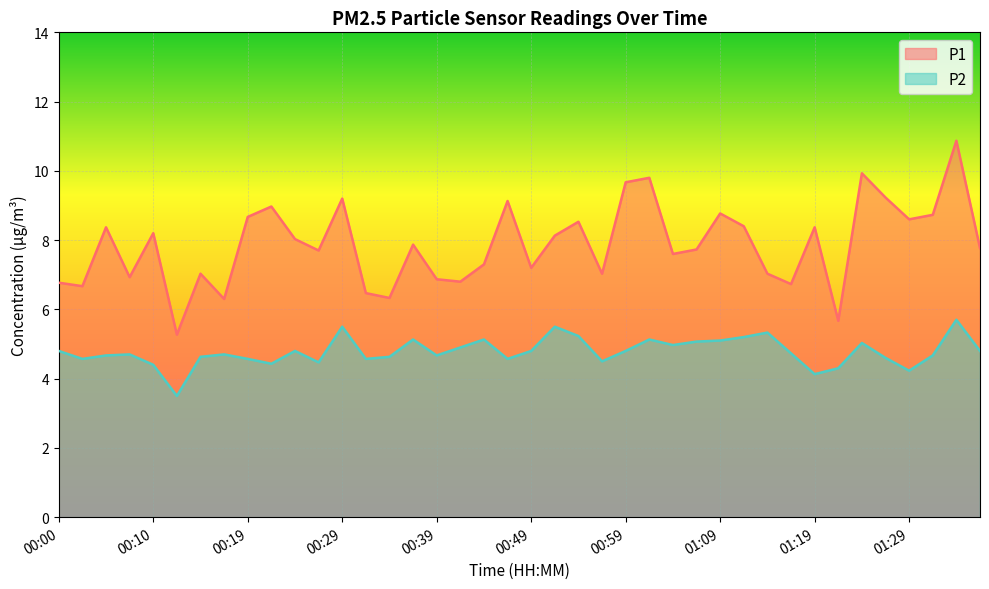

Which has a higher value, 00:19 or 00:15?

00:19